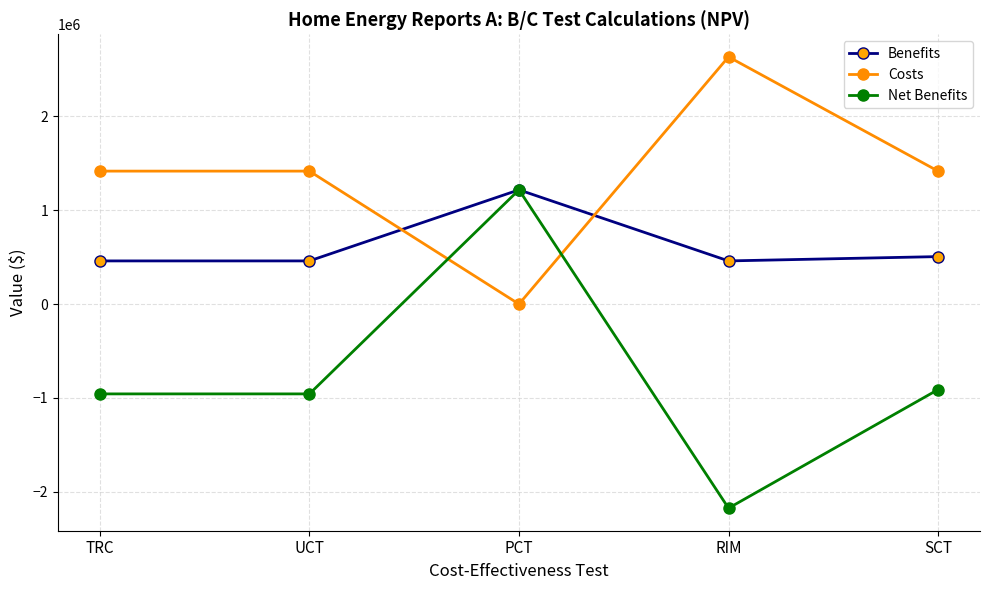

Is it true that Benefits equals 168641.9 at TRC?

False